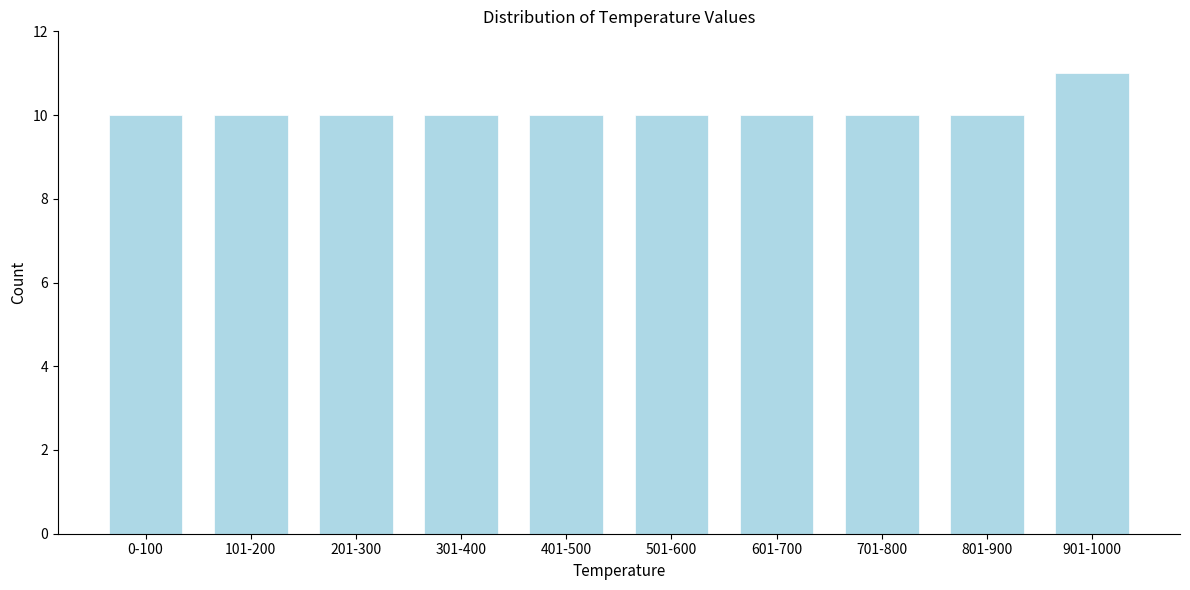

Reading left to right, what are all the values shown in this chart?

10	10	10	10	10	10	10	10	10	11